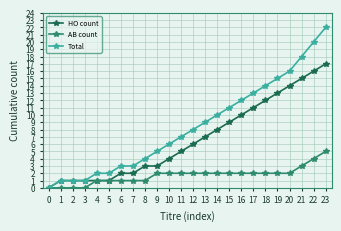

Is this an area chart (filled region under the line)?

No